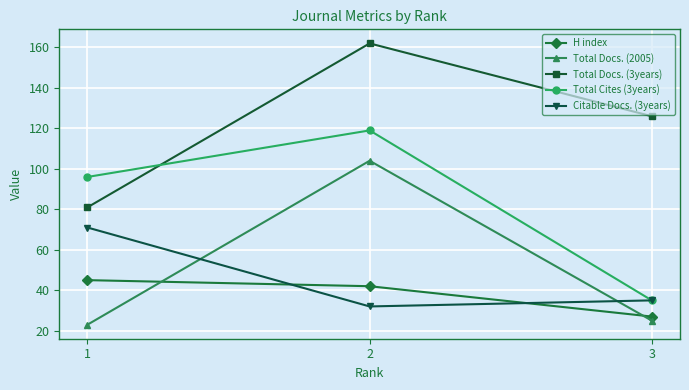

How many data points does each series have?

3